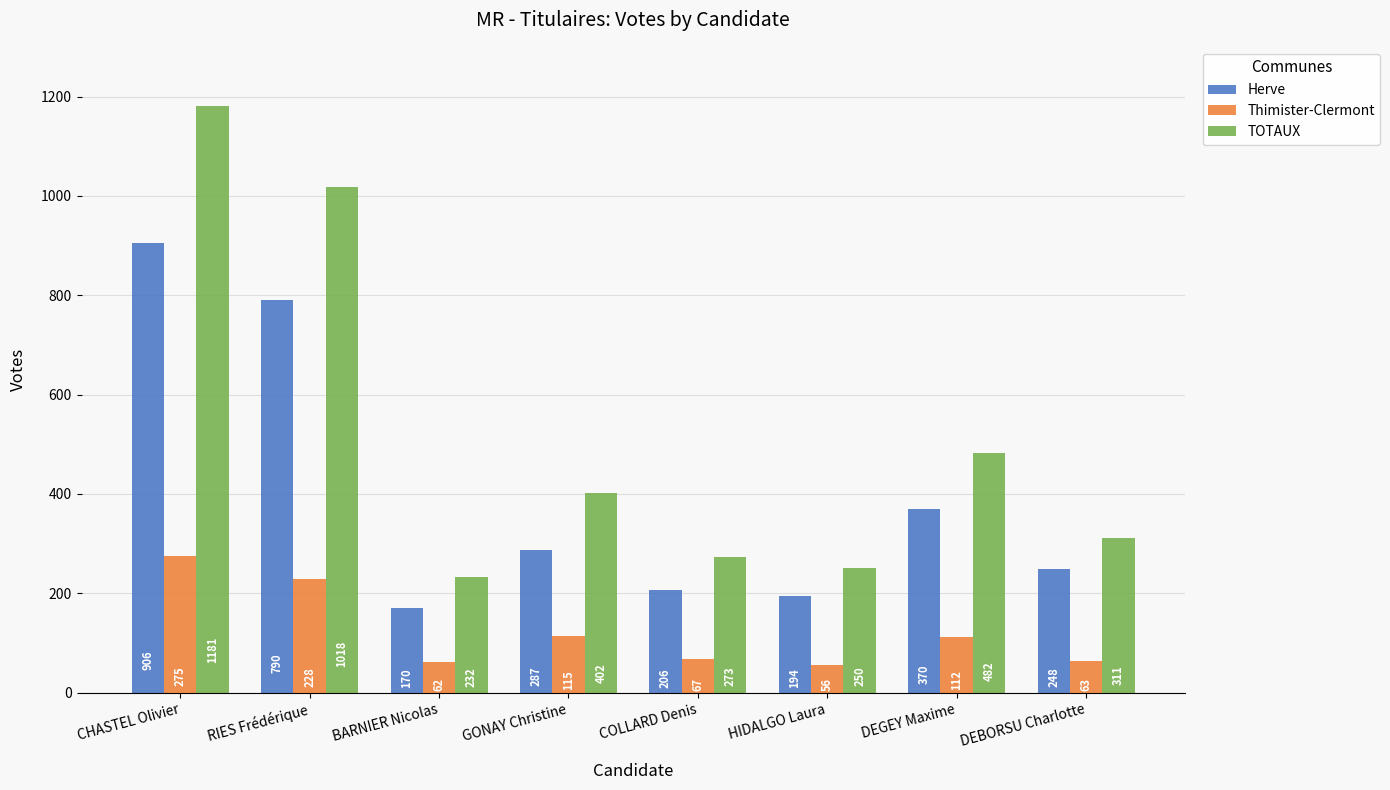

What is the label of the 2nd bar from the left?

RIES Frédérique